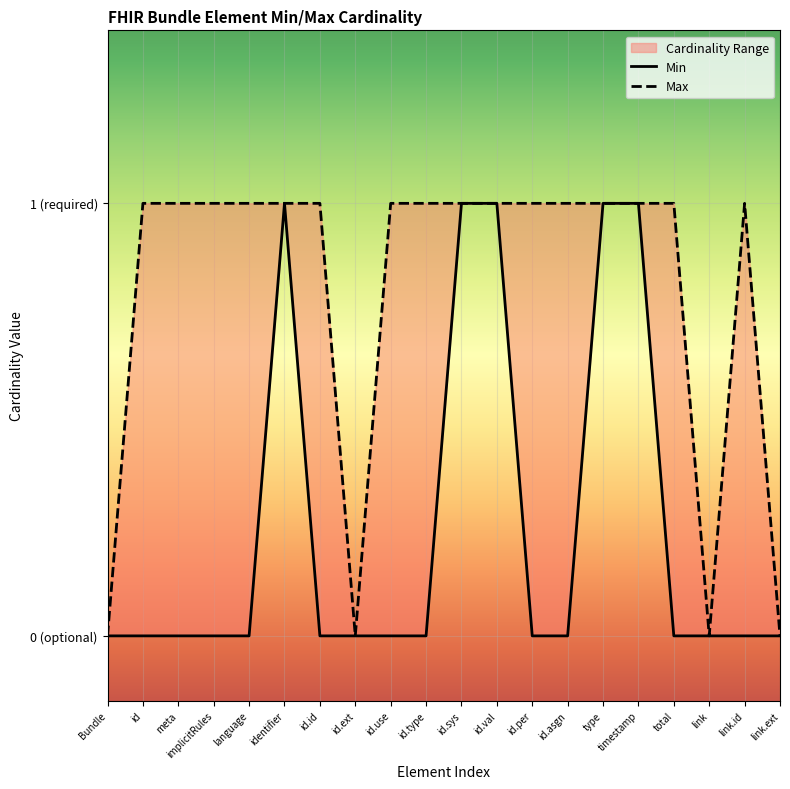

What is the label of the 6th point from the left?

Bundle.identifier